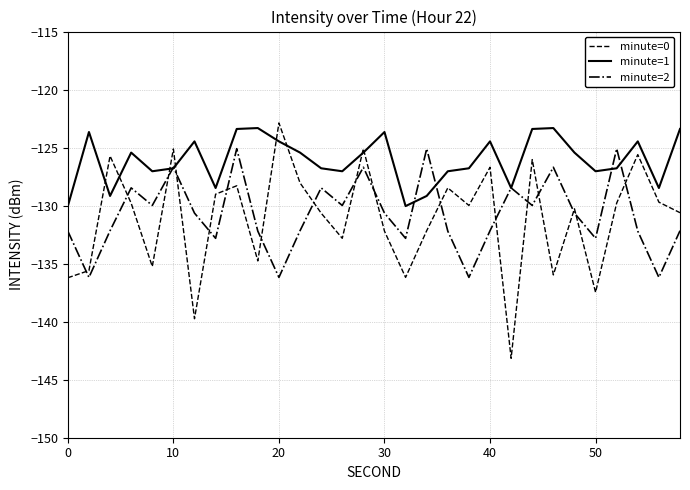

Is this an area chart (filled region under the line)?

No